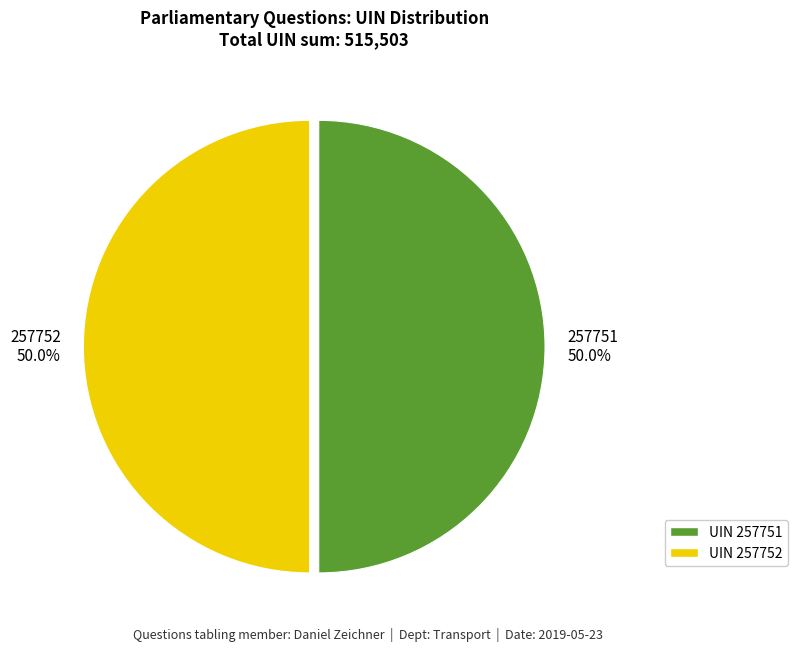

To the nearest percent, what percentage of the pie is 257751?

50%